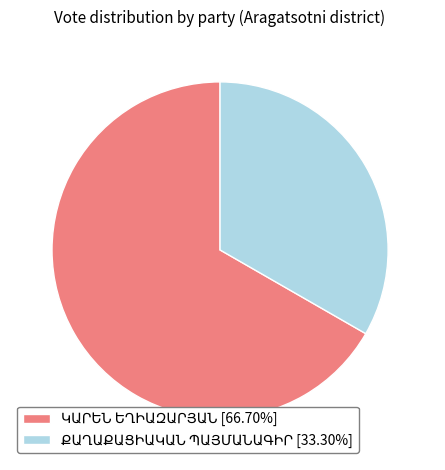

Is there a majority slice in this chart?

Yes